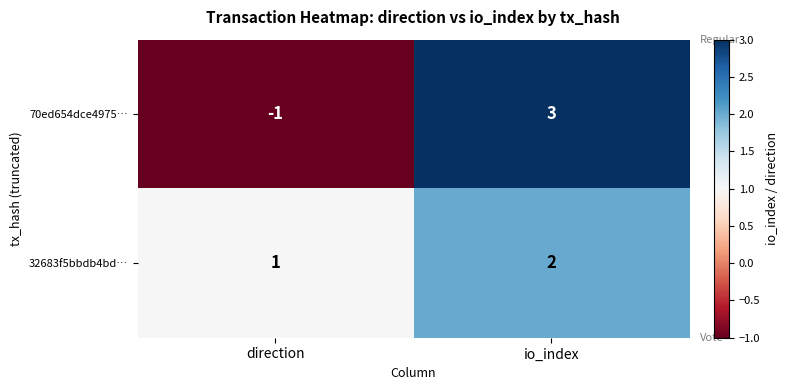

Which series has the widest spread of values?

70ed654dce4975…